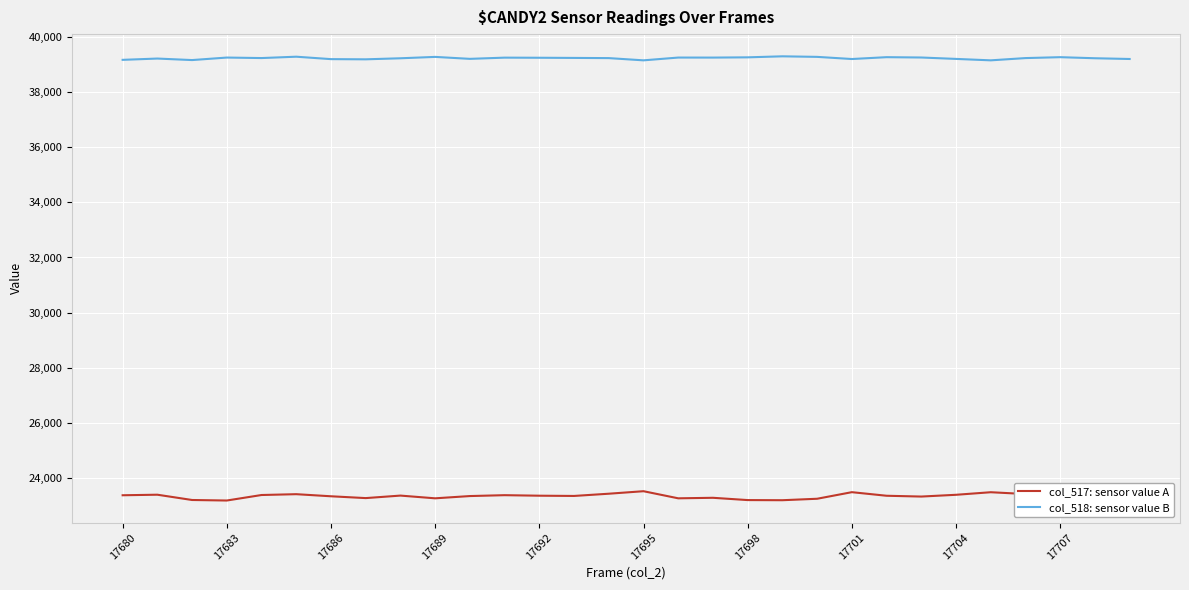

What is the minimum value shown in the chart?

23177